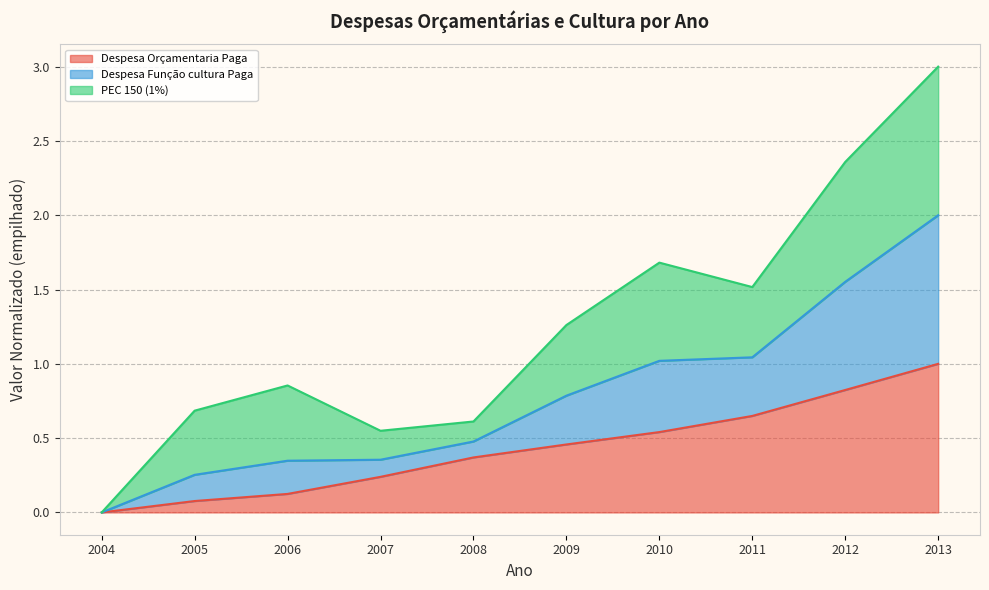

What is the highest value of the Despesa Orçamentaria Paga series?

1.0